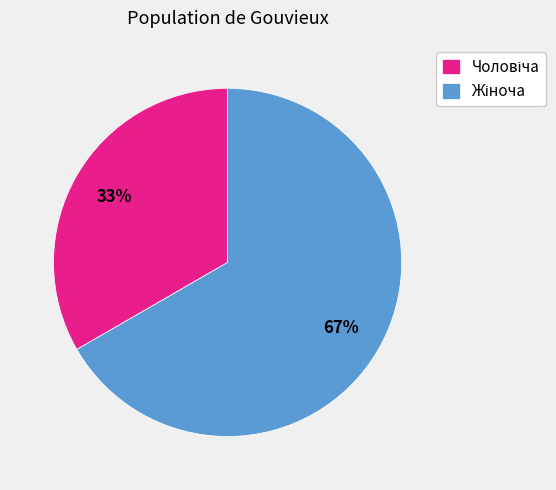

To the nearest percent, what is the average slice percentage?

50%